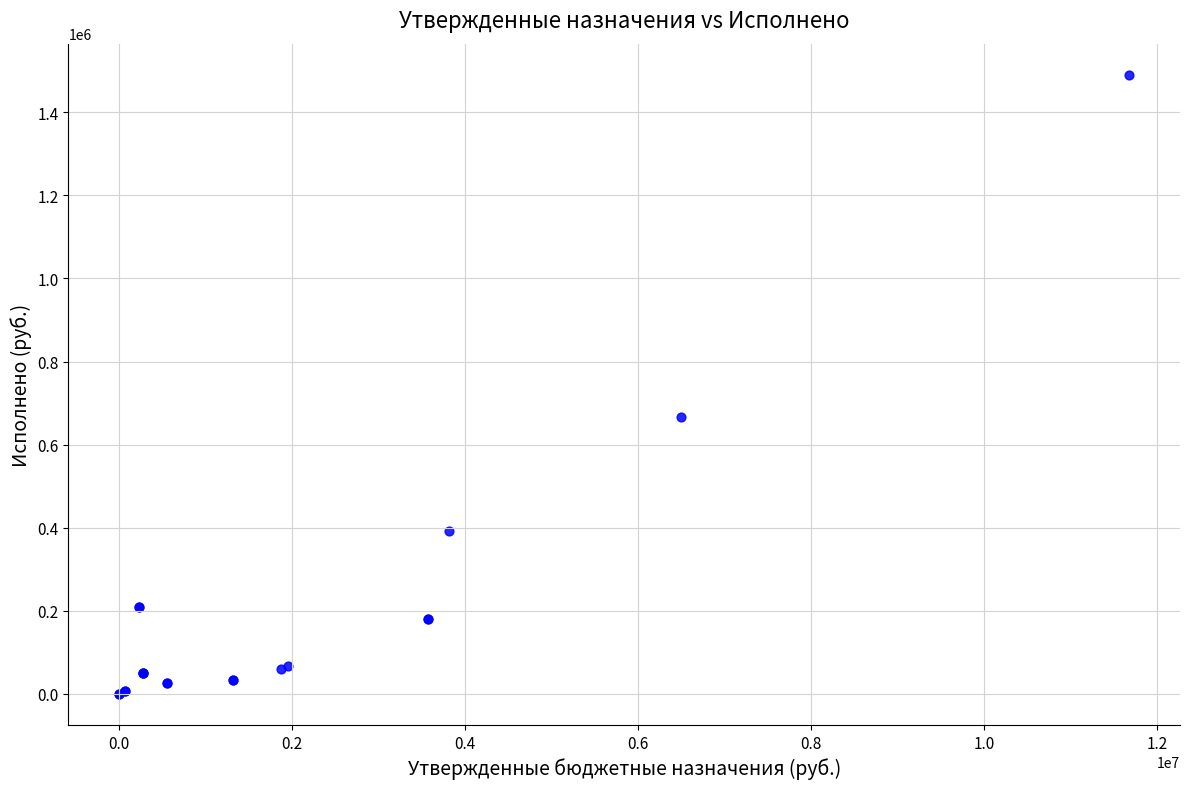

What Y value in the scatter plot is closest to 745341?

667439.6